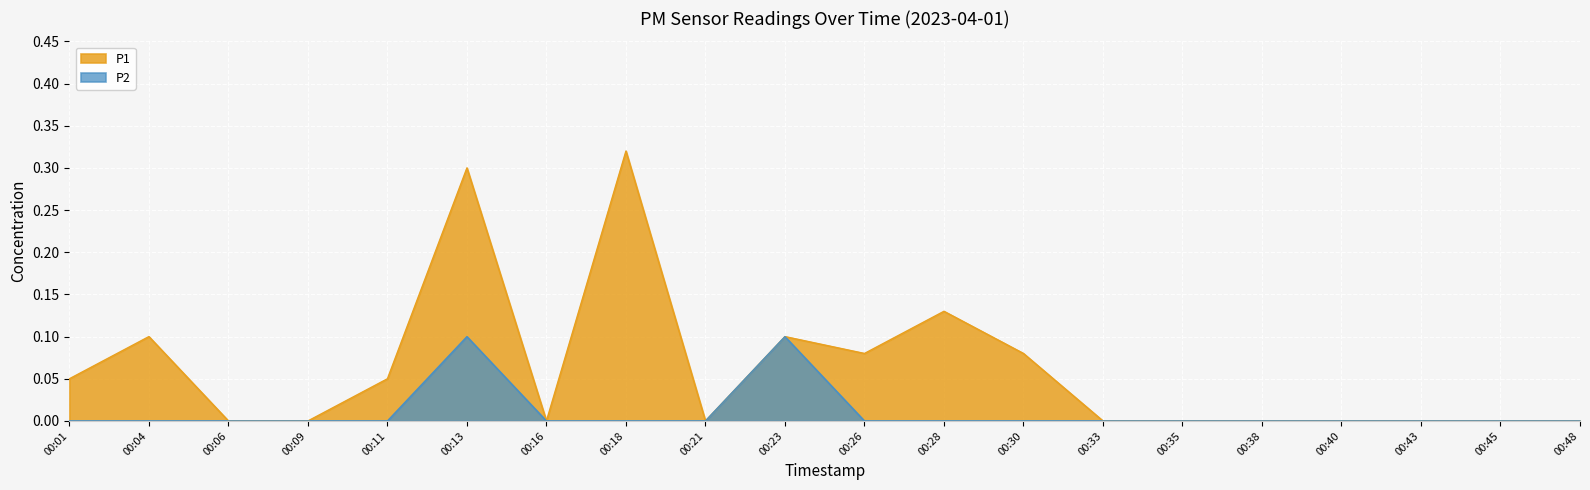

List the labels in order of P1 value, largest first.

00:18, 00:13, 00:28, 00:04, 00:23, 00:26, 00:30, 00:01, 00:11, 00:06, 00:09, 00:16, 00:21, 00:33, 00:35, 00:38, 00:40, 00:43, 00:45, 00:48